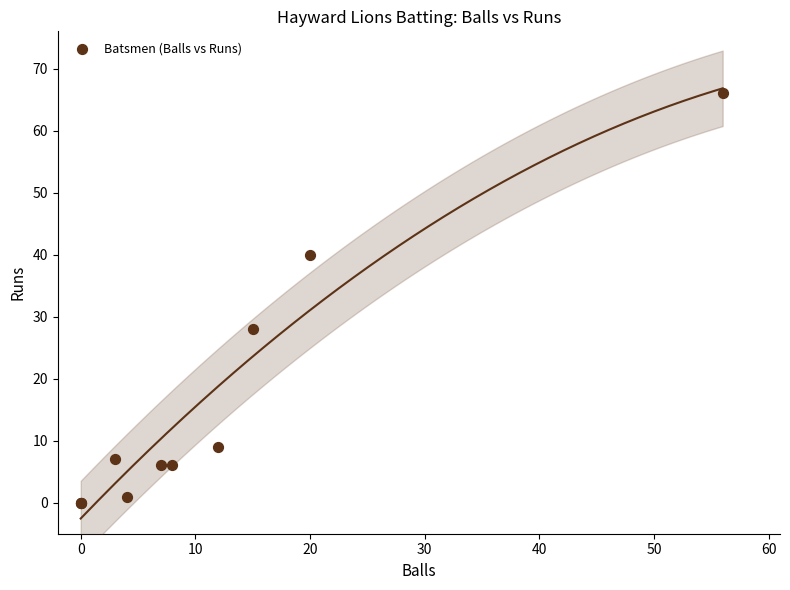

What Y value in the scatter plot is closest to 33?

28